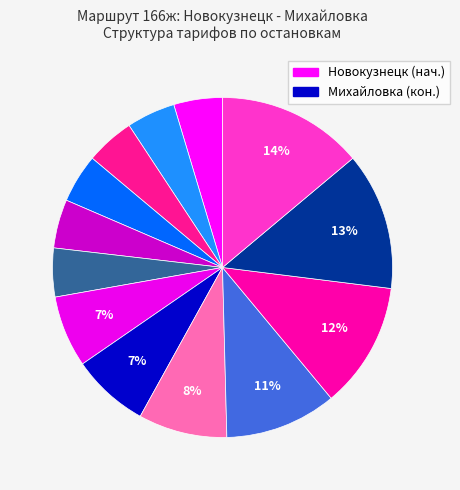

Count the number of slices in the pie.

13